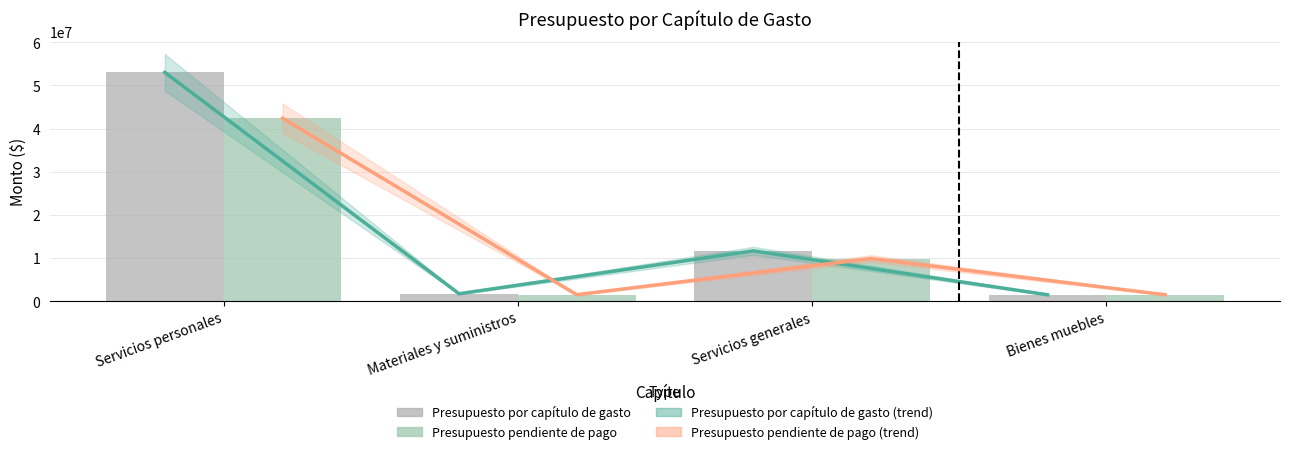

What is the difference between the maximum and minimum values in the Presupuesto pendiente de pago series?

40909653.7